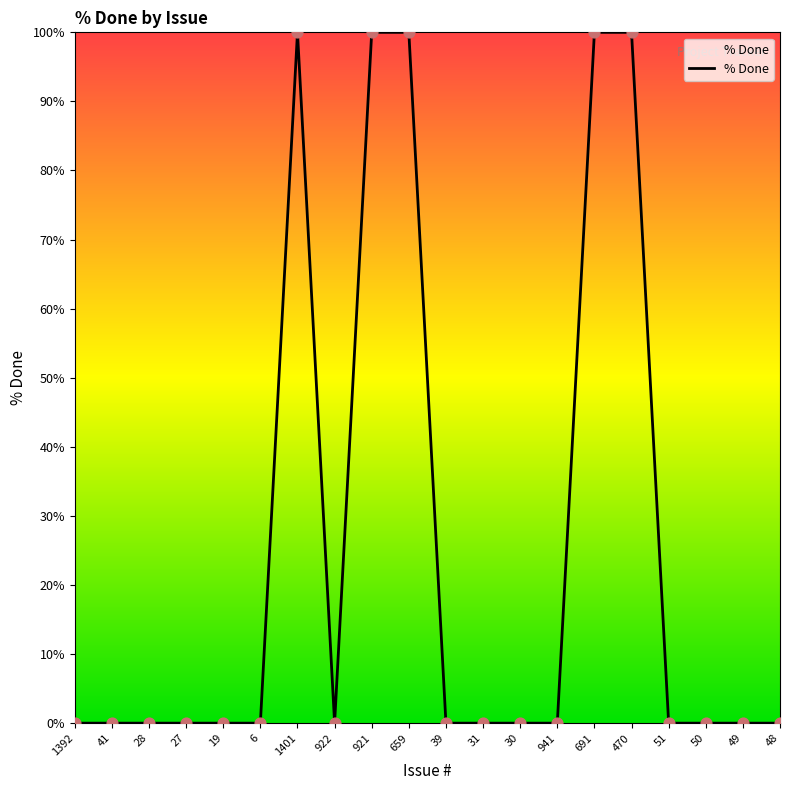

Between 921 and 49, which is larger?

921